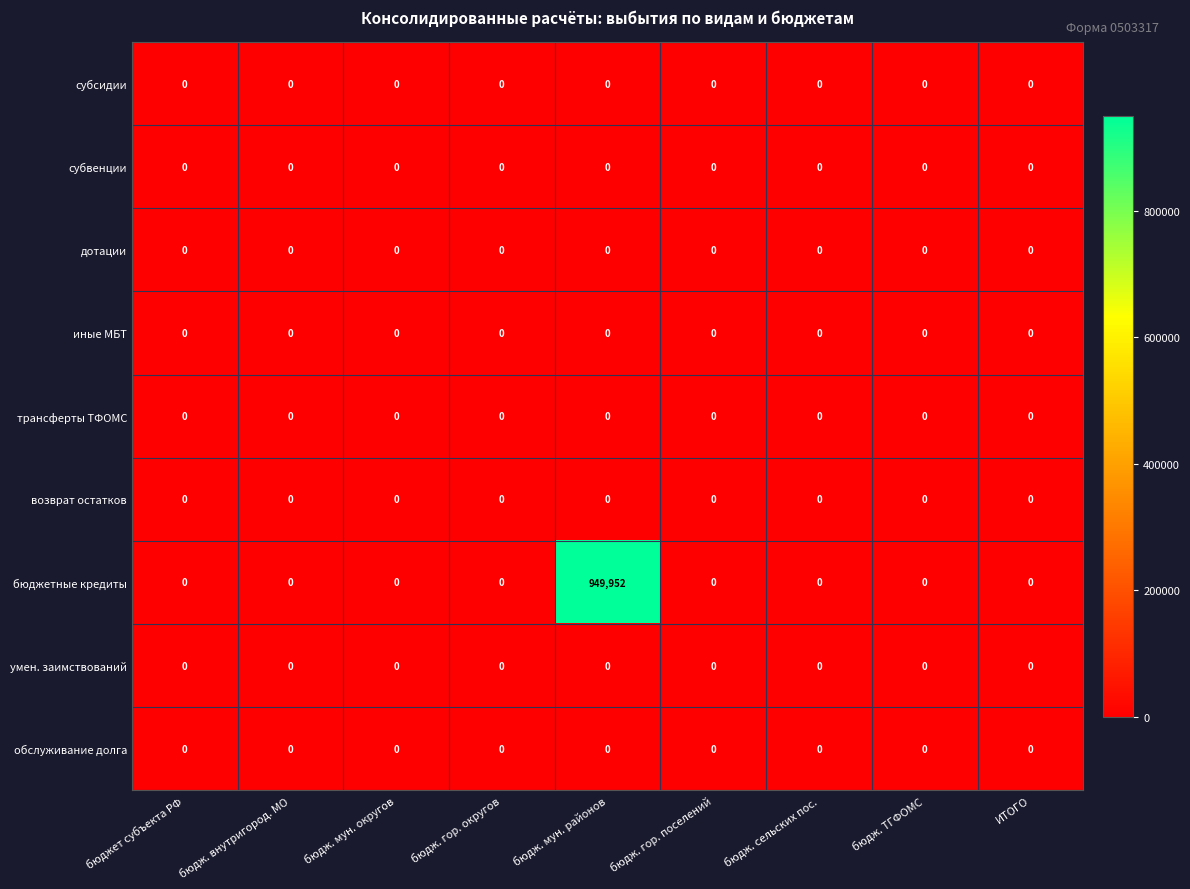

Which series has the largest total across all categories?

бюджетные кредиты